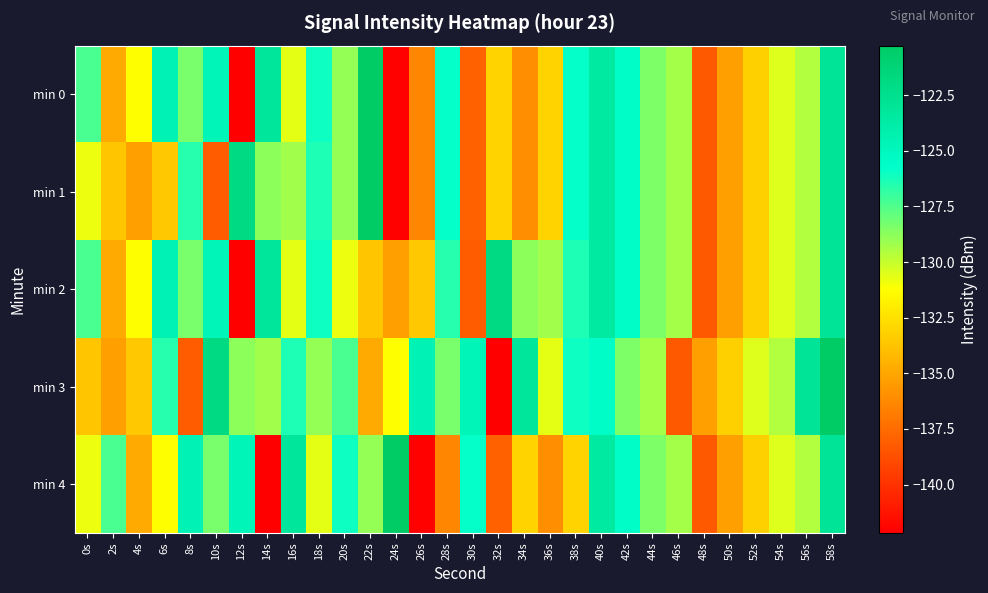

Reading left to right, what are all the values shown in this chart?

min 0: 0s=-127.4	2s=-134.9	4s=-131.3	6s=-124.5	8s=-128.4	10s=-124.7	12s=-142.2	14s=-123.1	16s=-130.7	18s=-126.1	20s=-128.9	22s=-120.3	24s=-142.0	26s=-136.4	28s=-125.9	30s=-138.0	32s=-133.0	34s=-136.1	36s=-133.1	38s=-125.9	40s=-123.6	42s=-125.5	44s=-128.4	46s=-129.3	48s=-138.3	50s=-135.3	52s=-133.2	54s=-130.5	56s=-129.6	58s=-123.0
min 1: 0s=-130.8	2s=-133.7	4s=-135.3	6s=-133.6	8s=-126.6	10s=-138.2	12s=-121.8	14s=-128.8	16s=-129.2	18s=-126.4	20s=-128.9	22s=-120.3	24s=-142.0	26s=-136.4	28s=-125.9	30s=-138.0	32s=-133.0	34s=-136.1	36s=-133.1	38s=-125.9	40s=-123.6	42s=-125.5	44s=-128.4	46s=-129.3	48s=-138.3	50s=-135.3	52s=-133.2	54s=-130.5	56s=-129.6	58s=-123.0
min 2: 0s=-127.4	2s=-134.9	4s=-131.3	6s=-124.5	8s=-128.4	10s=-124.7	12s=-142.2	14s=-123.1	16s=-130.7	18s=-126.1	20s=-130.8	22s=-133.7	24s=-135.3	26s=-133.6	28s=-126.6	30s=-138.2	32s=-121.8	34s=-128.8	36s=-129.2	38s=-126.4	40s=-123.6	42s=-125.5	44s=-128.4	46s=-129.3	48s=-138.3	50s=-135.3	52s=-133.2	54s=-130.5	56s=-129.6	58s=-123.0
min 3: 0s=-133.7	2s=-135.3	4s=-133.6	6s=-126.6	8s=-138.2	10s=-121.8	12s=-128.8	14s=-129.2	16s=-126.4	18s=-128.9	20s=-127.4	22s=-134.9	24s=-131.3	26s=-124.5	28s=-128.4	30s=-124.7	32s=-142.2	34s=-123.1	36s=-130.7	38s=-126.1	40s=-125.5	42s=-128.4	44s=-129.3	46s=-138.3	48s=-135.3	50s=-133.2	52s=-130.5	54s=-129.6	56s=-123.0	58s=-120.3
min 4: 0s=-130.8	2s=-127.4	4s=-134.9	6s=-131.3	8s=-124.5	10s=-128.4	12s=-124.7	14s=-142.2	16s=-123.1	18s=-130.7	20s=-126.1	22s=-128.9	24s=-120.3	26s=-142.0	28s=-136.4	30s=-125.9	32s=-138.0	34s=-133.0	36s=-136.1	38s=-133.1	40s=-123.6	42s=-125.5	44s=-128.4	46s=-129.3	48s=-138.3	50s=-135.3	52s=-133.2	54s=-130.5	56s=-129.6	58s=-123.0